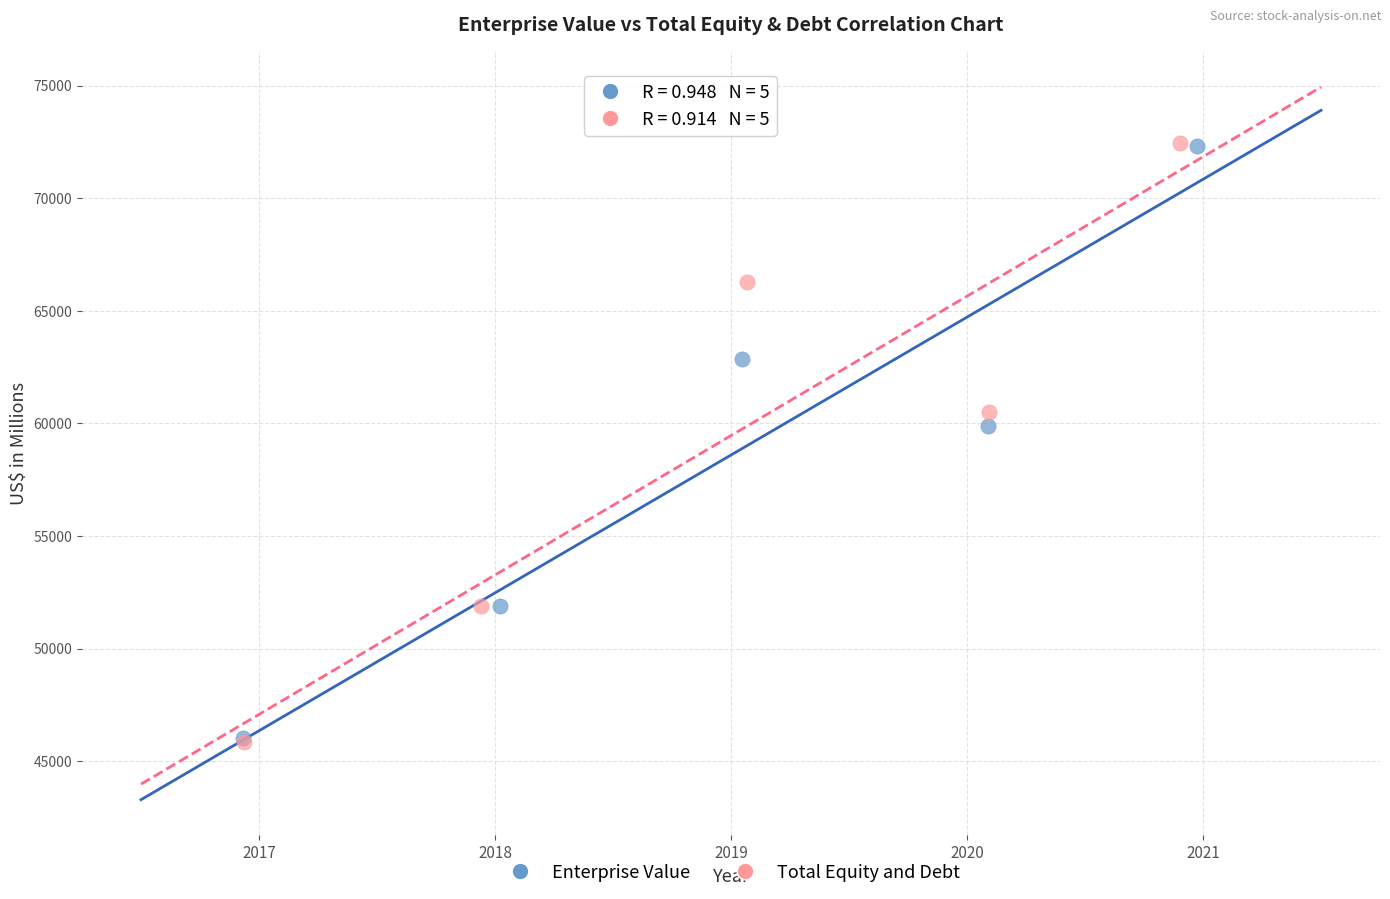

Which series has the widest spread of Y values?

Total Equity and Debt